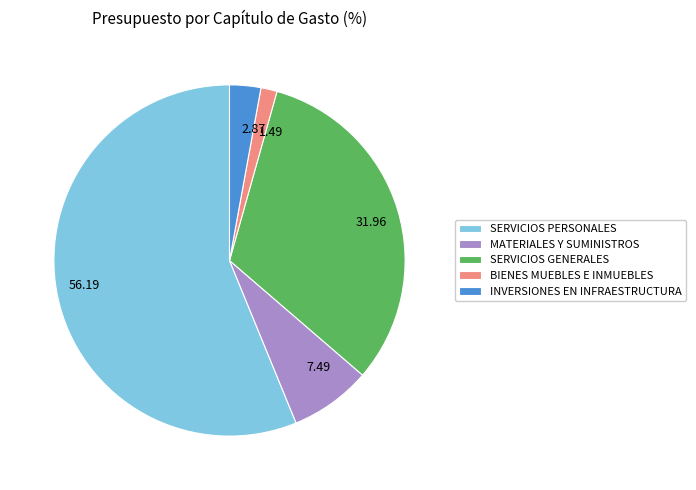

Does SERVICIOS PERSONALES represent more than half of the total?

Yes